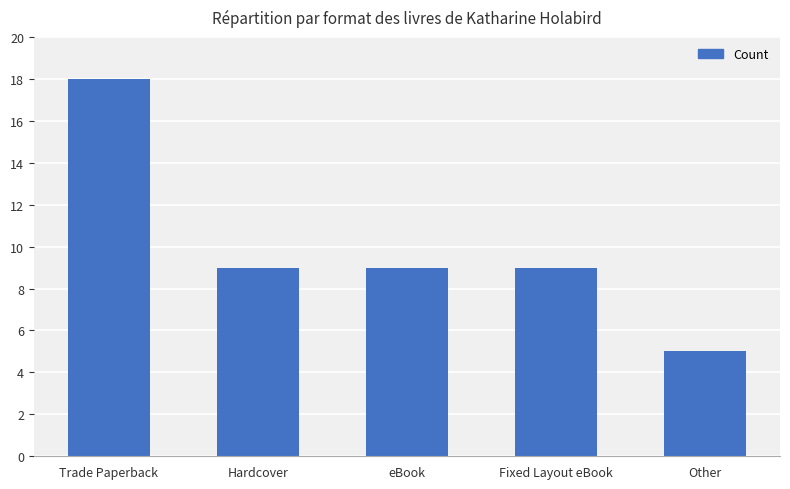

Reading left to right, transcribe all the data shown in this chart.

18	9	9	9	5